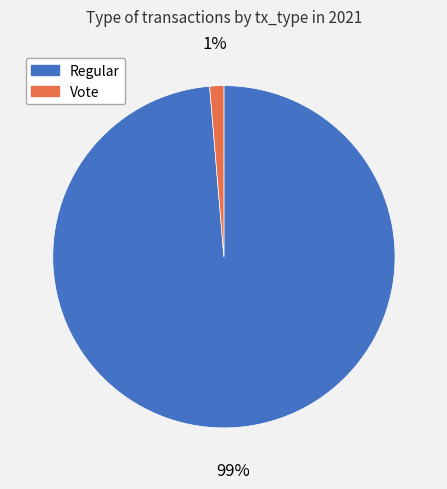

What is the smallest slice in the pie chart?

Vote